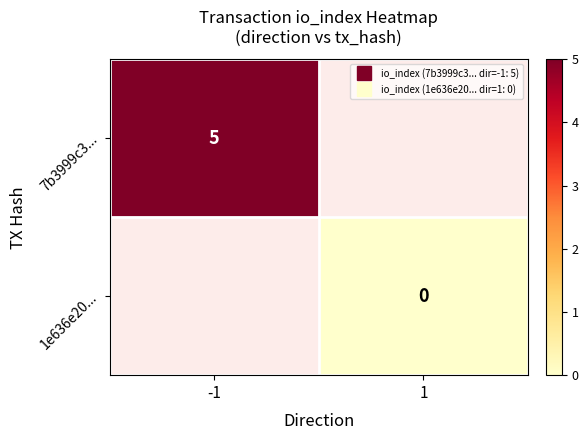

At which category is the sum across all series the highest?

-1